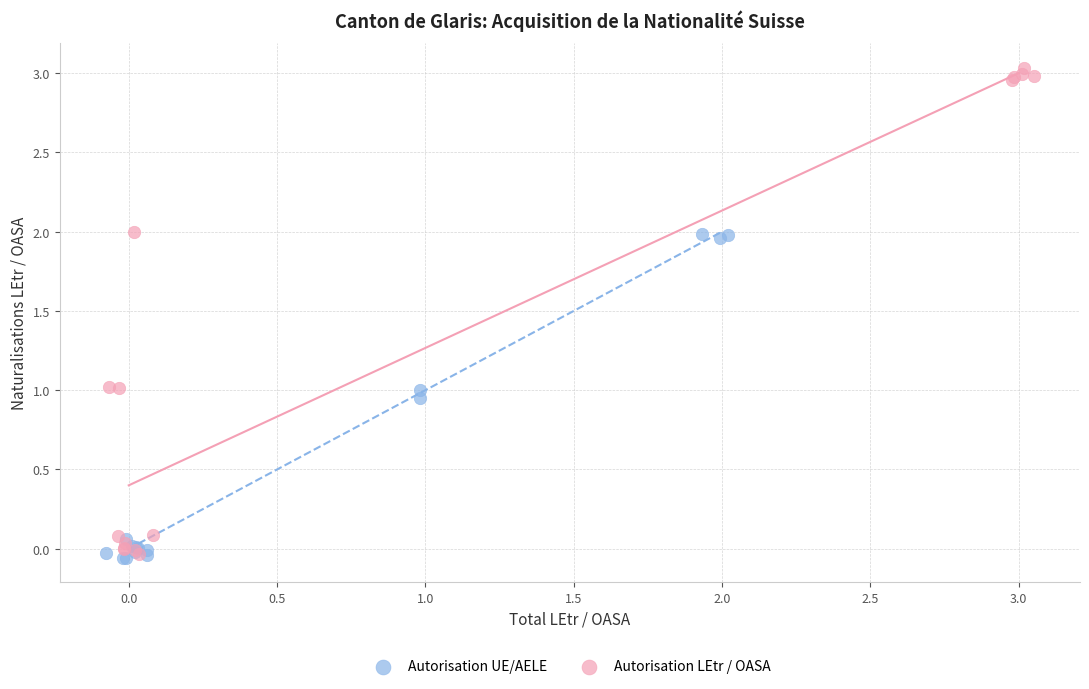

What are all the series names shown in the legend?

Autorisation UE/AELE, Autorisation LEtr / OASA